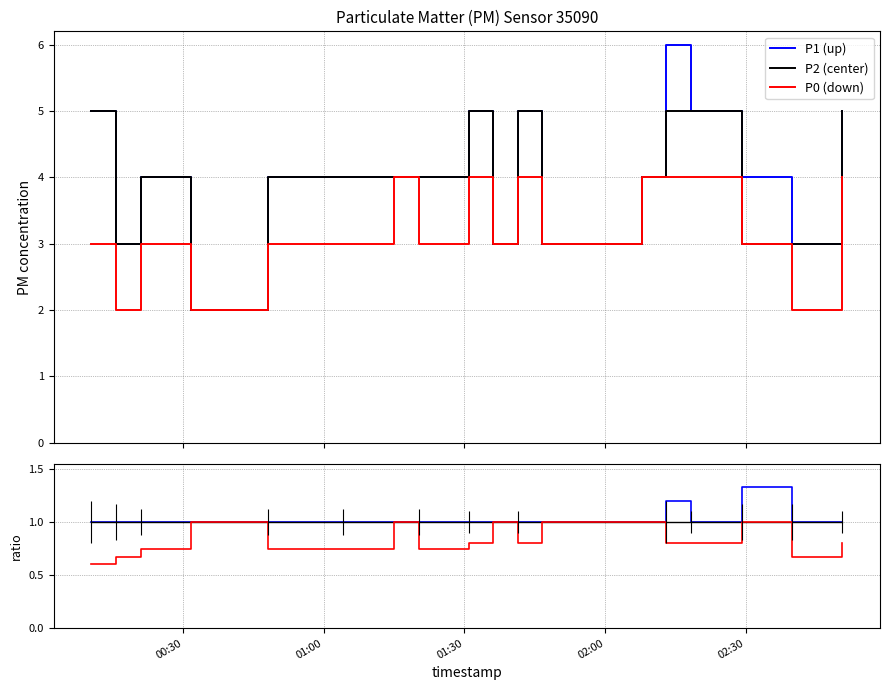

What is the value of the center point at the 7th from the left?

1.0